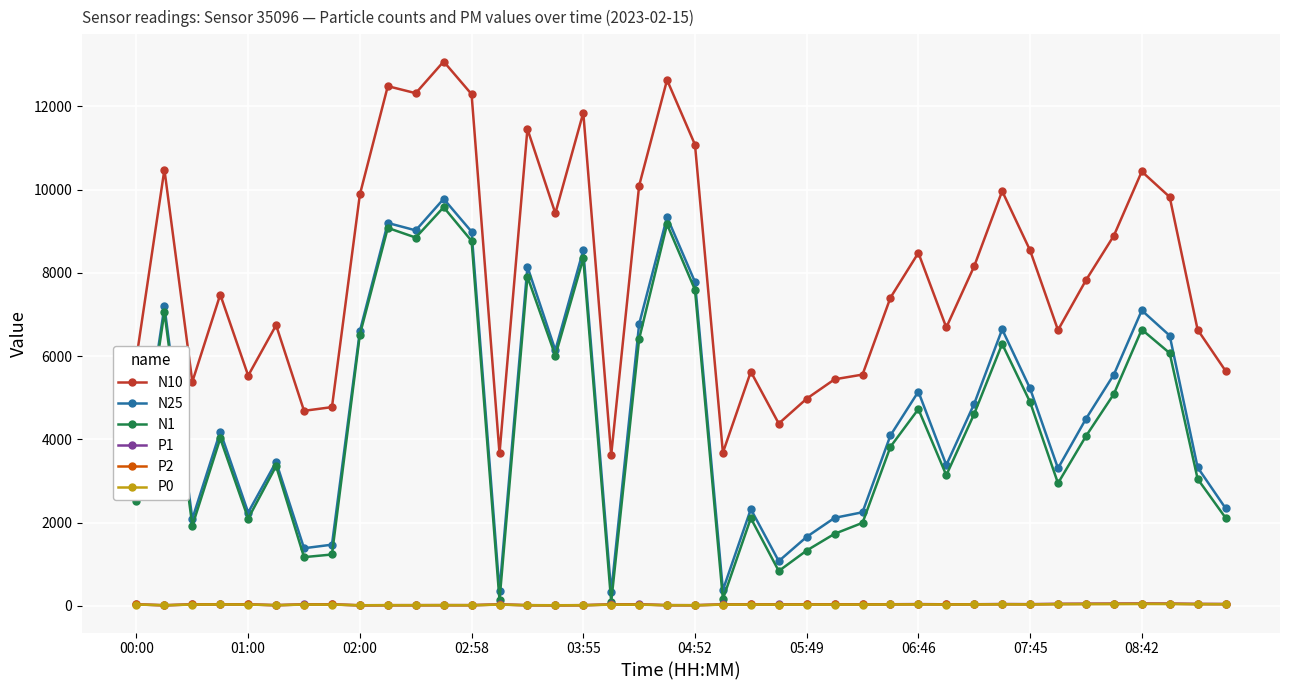

True or false: P2 has more than 0 points higher than both neighbors.

True